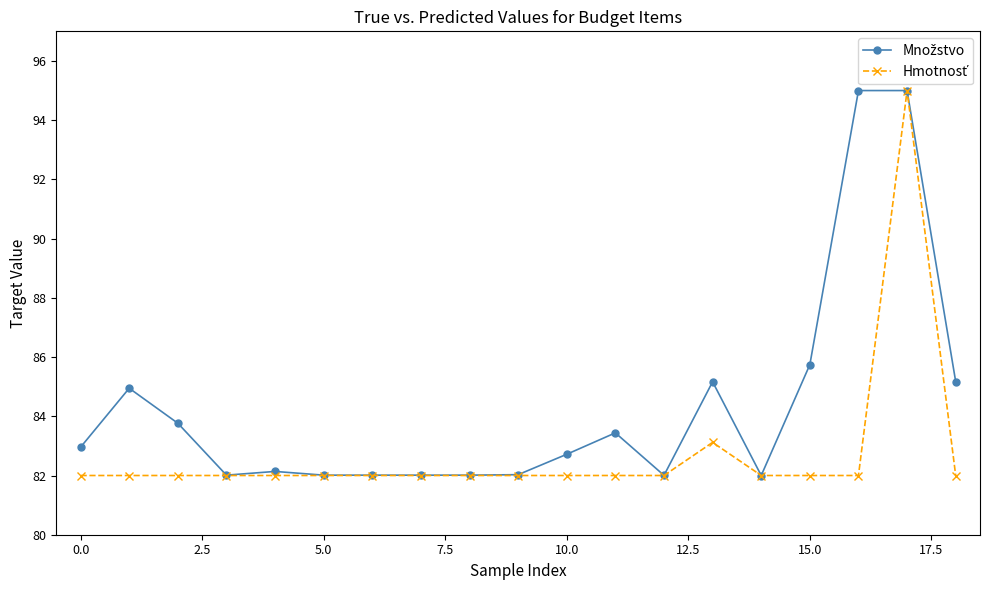

What is the minimum value shown in the chart?

82.0